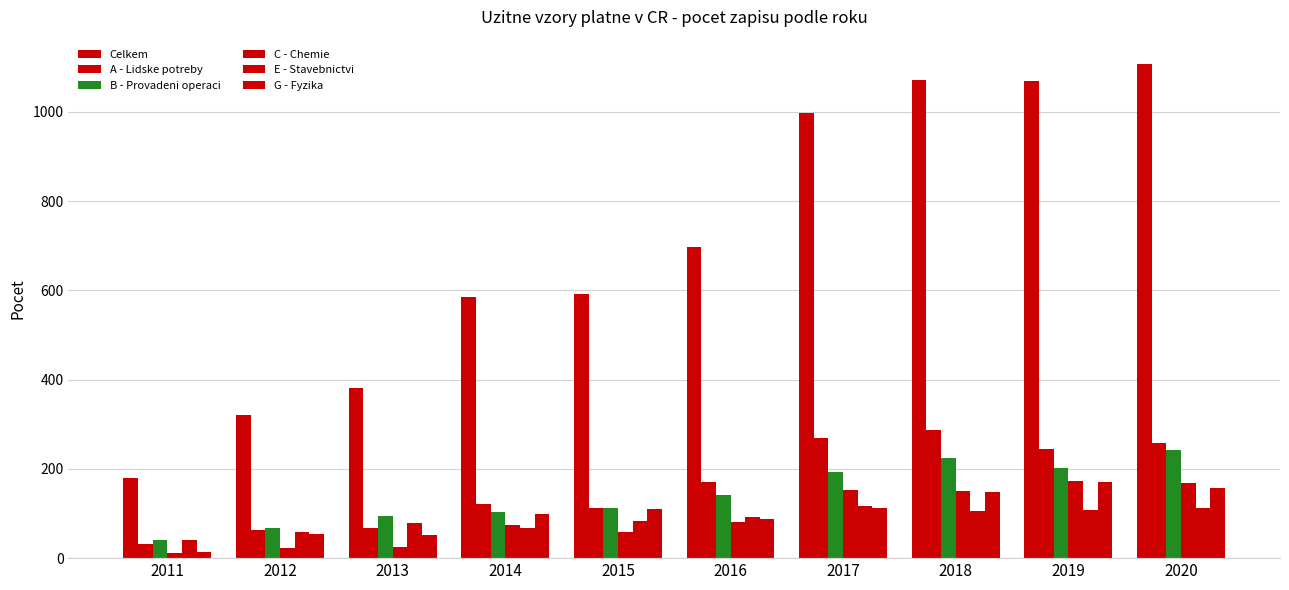

How many series are shown in this chart?

6